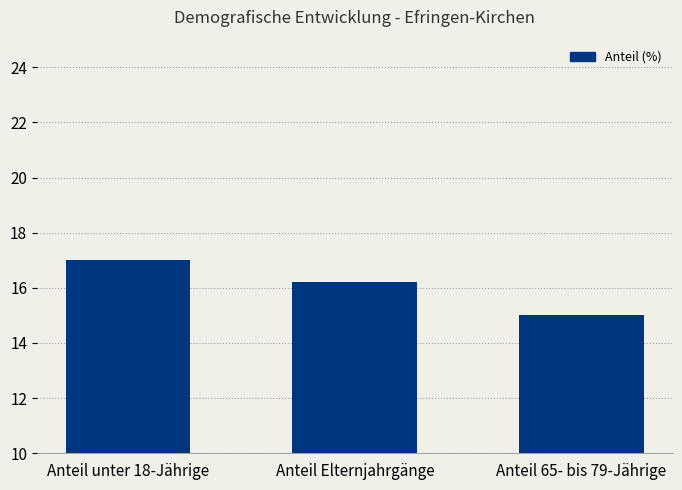

Approximately how many times larger is the value at Anteil Elternjahrgänge compared to Anteil 65- bis 79-Jährige?

1.1